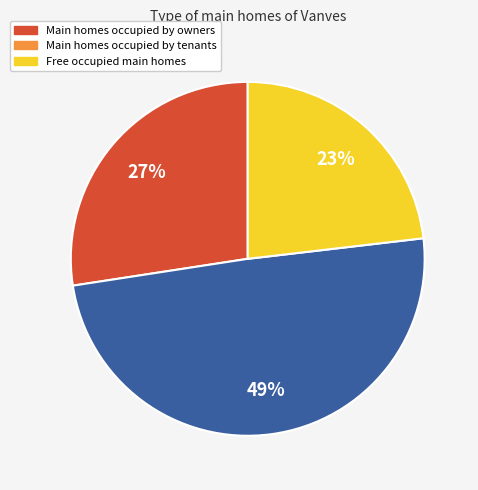

To the nearest percent, what is the difference between the largest and smallest slice percentages?

26%